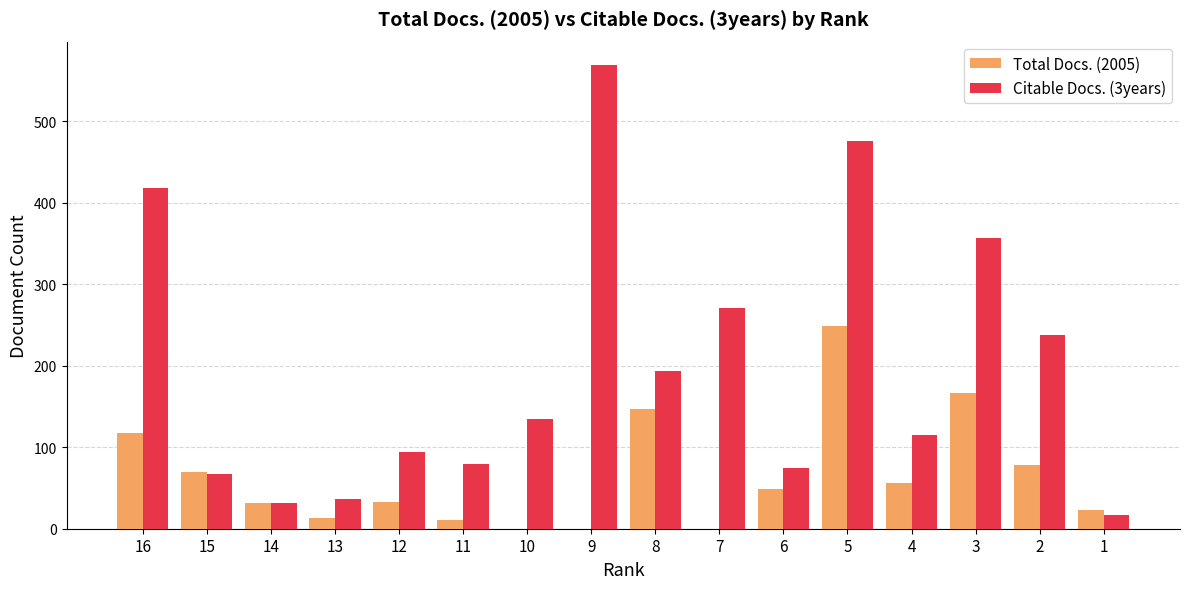

What is the total value across all series at 7?

271